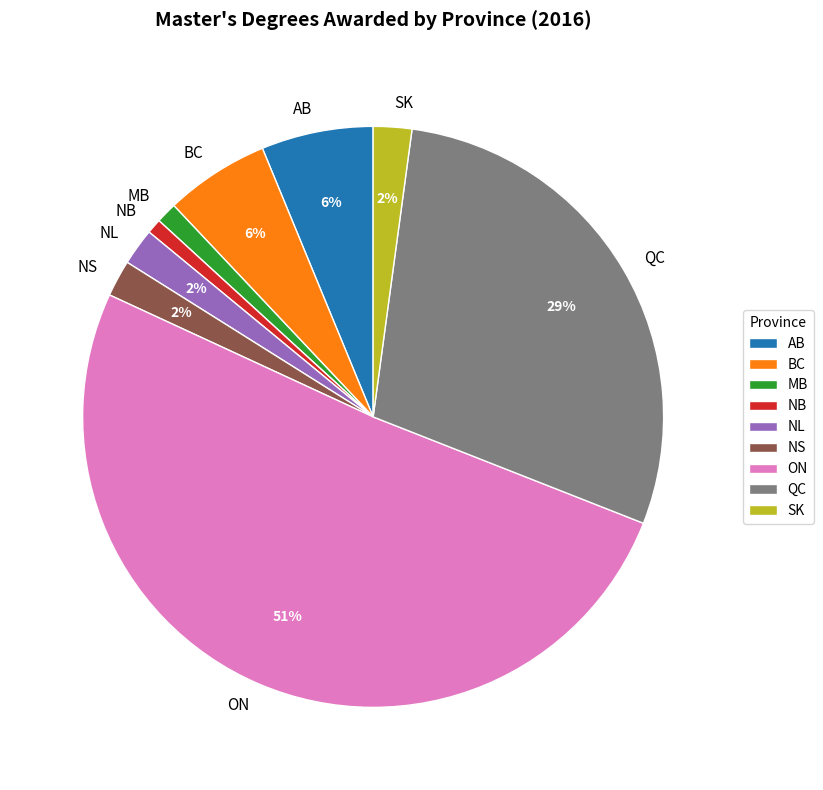

Does any single category account for the majority?

Yes